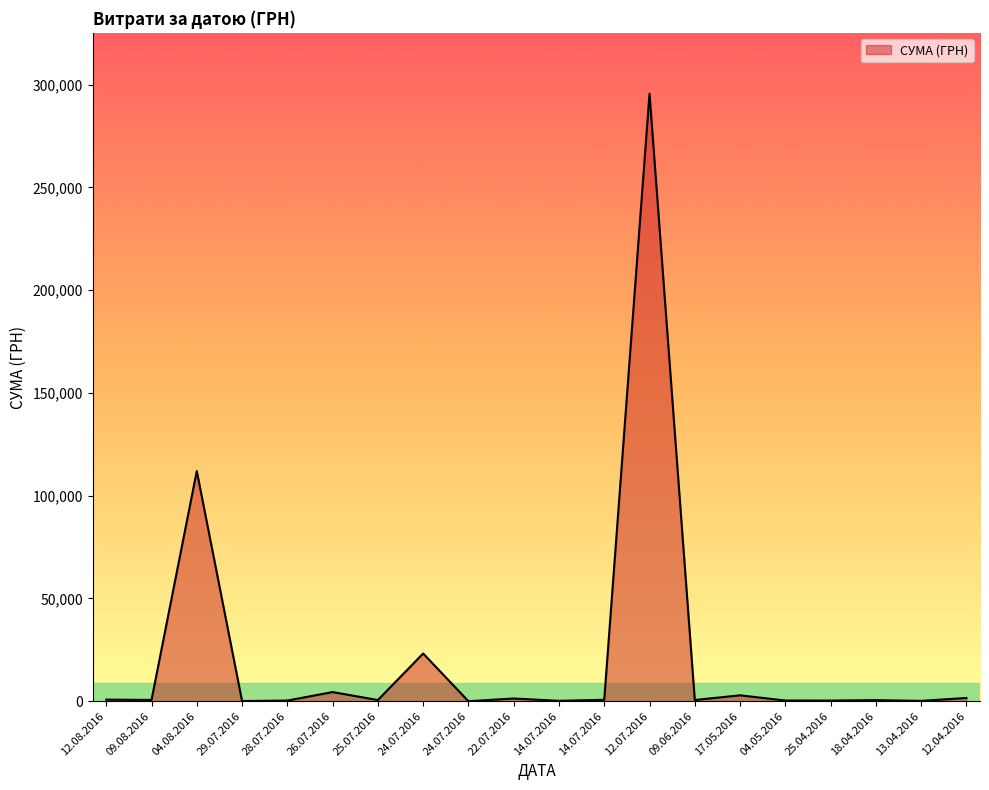

Is this an area chart (filled region under the line)?

Yes